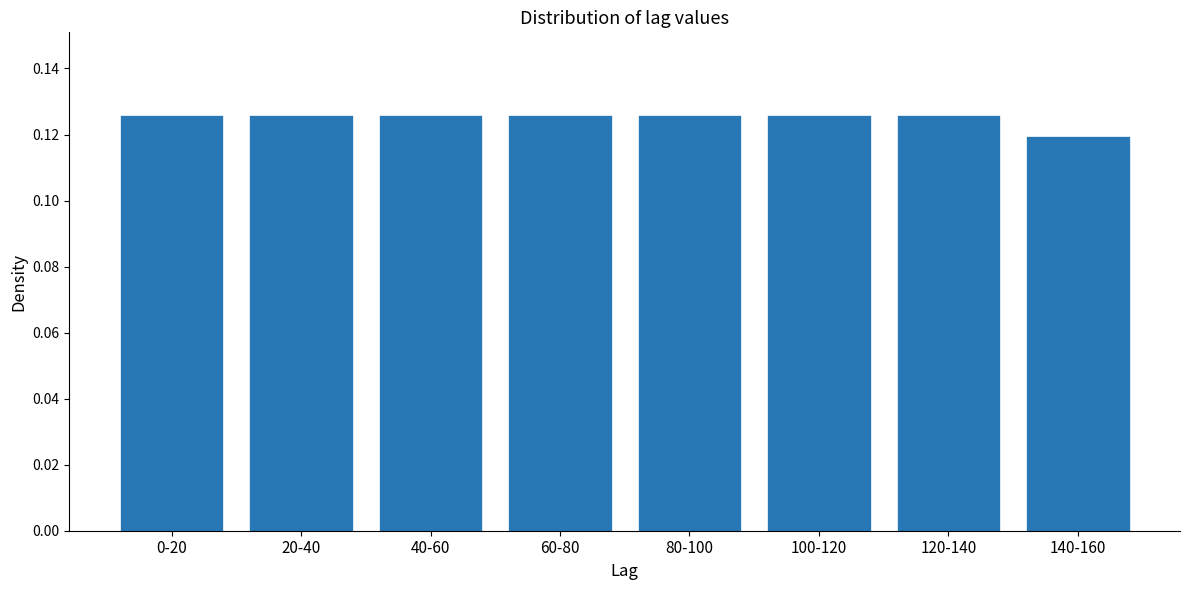

What is the label of the 6th bar from the left?

100-120